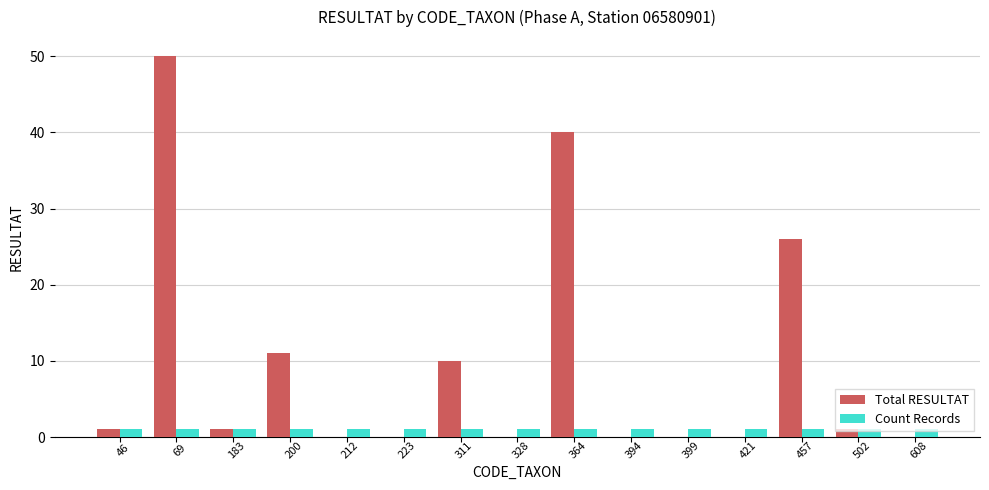

Which series has the widest spread of values?

Total RESULTAT